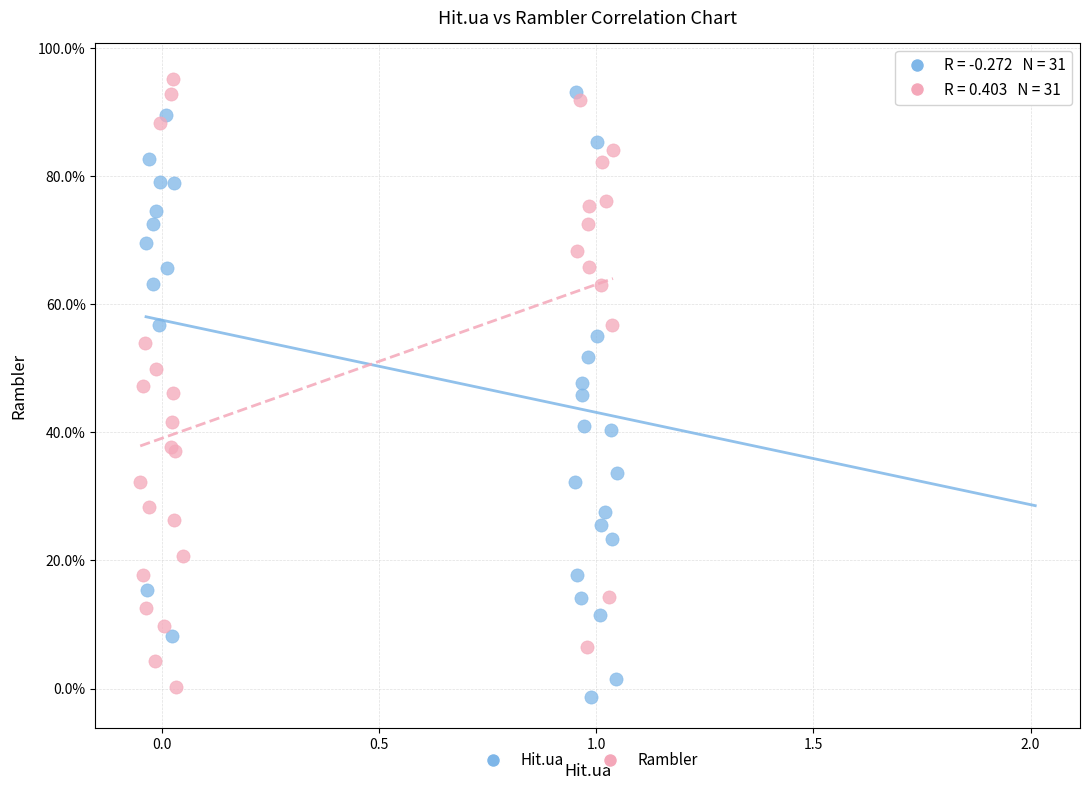

What are all the series names shown in the legend?

Hit.ua, Rambler